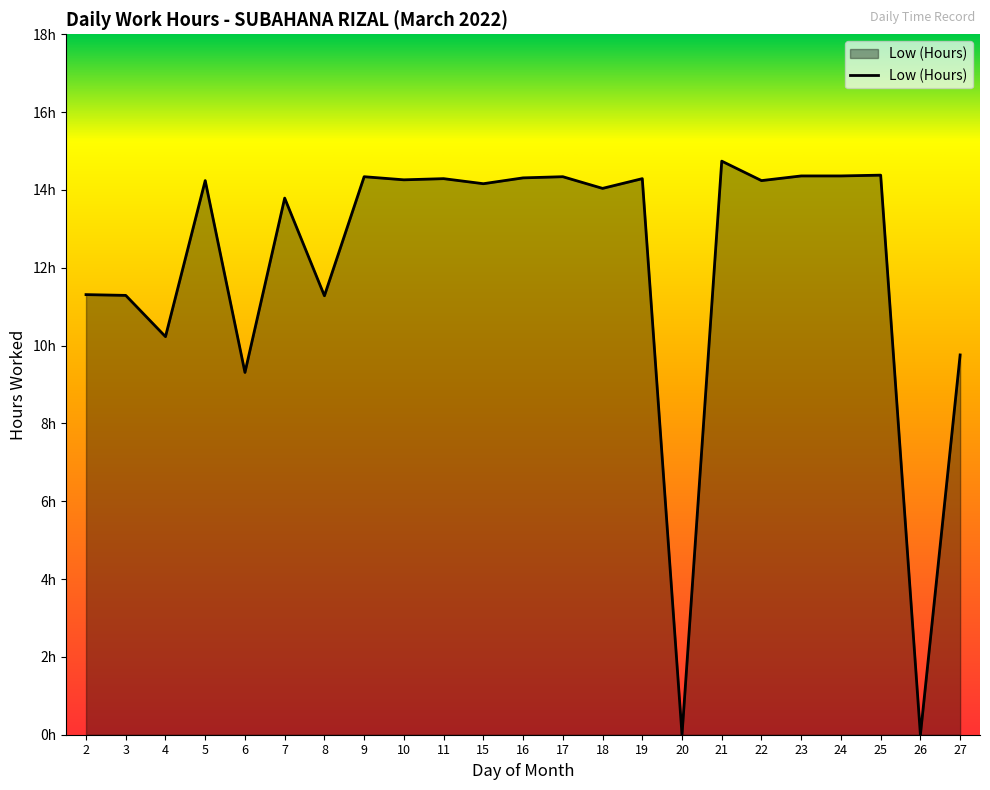

Where is the data nearest to the value 7?

6